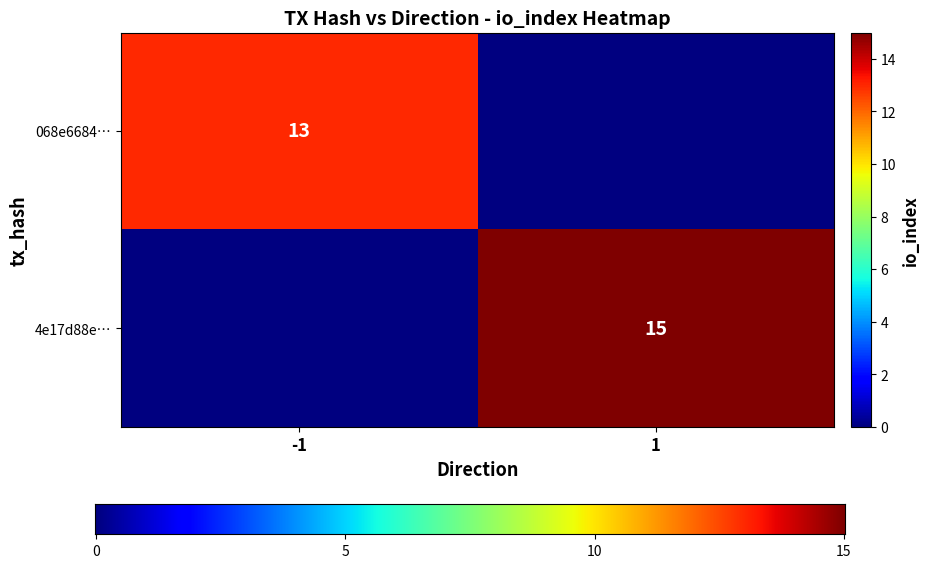

Is it true that 068e6684… equals 9 at -1?

False